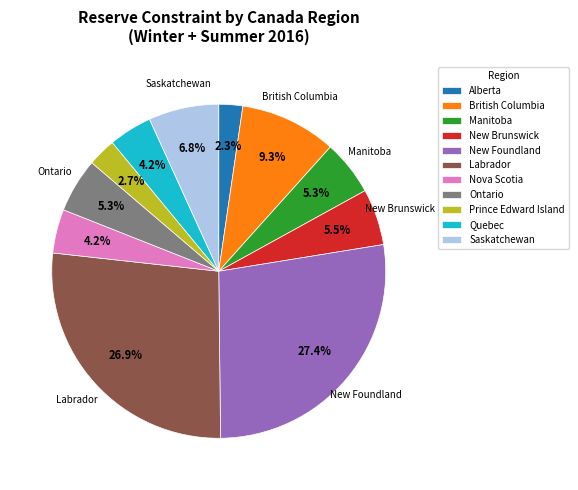

Is Labrador the majority of the pie?

No